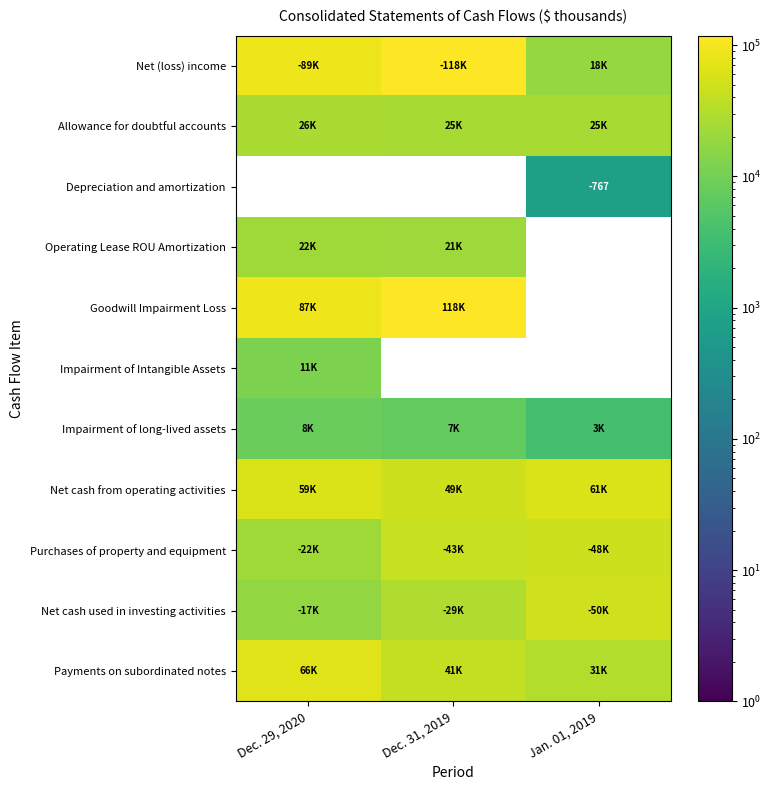

The Depreciation and amortization series shows -767 at Jan. 01, 2019. True or false?

True